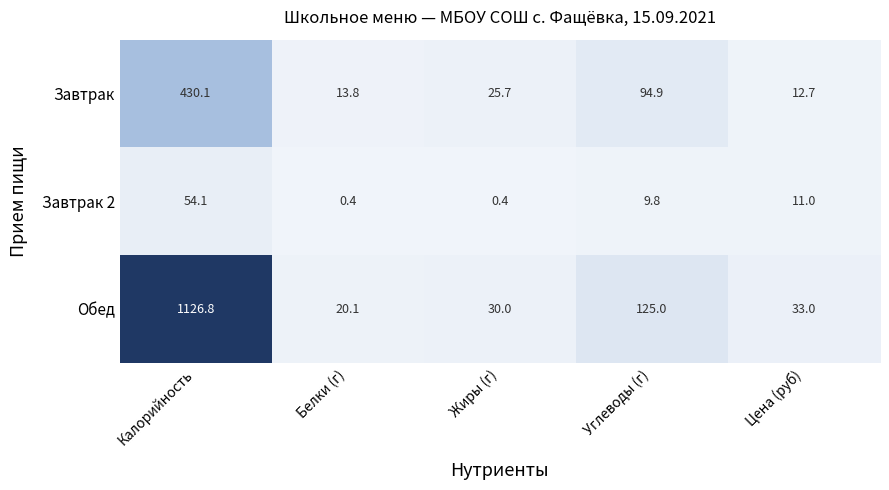

What is the highest value of the Обед series?

1126.8